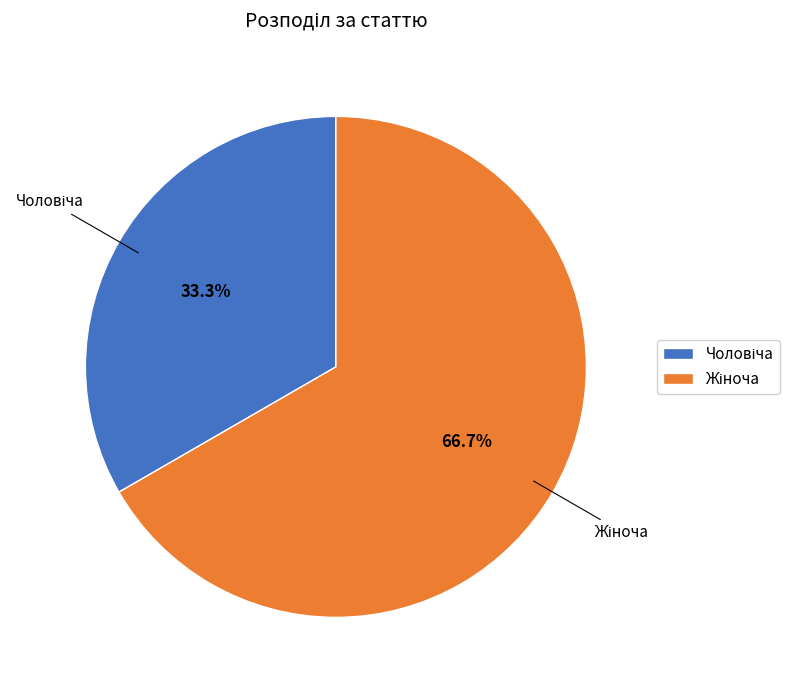

Is there any slice that represents more than half of the pie?

Yes